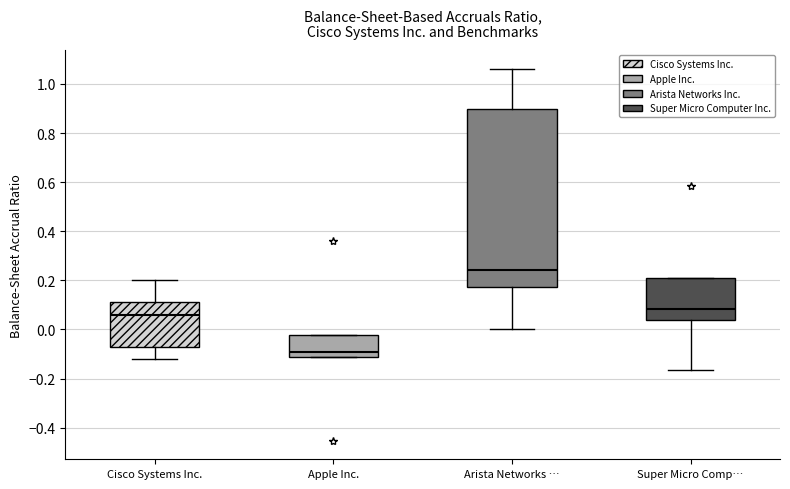

Which box's median line is the lowest?

Apple Inc.